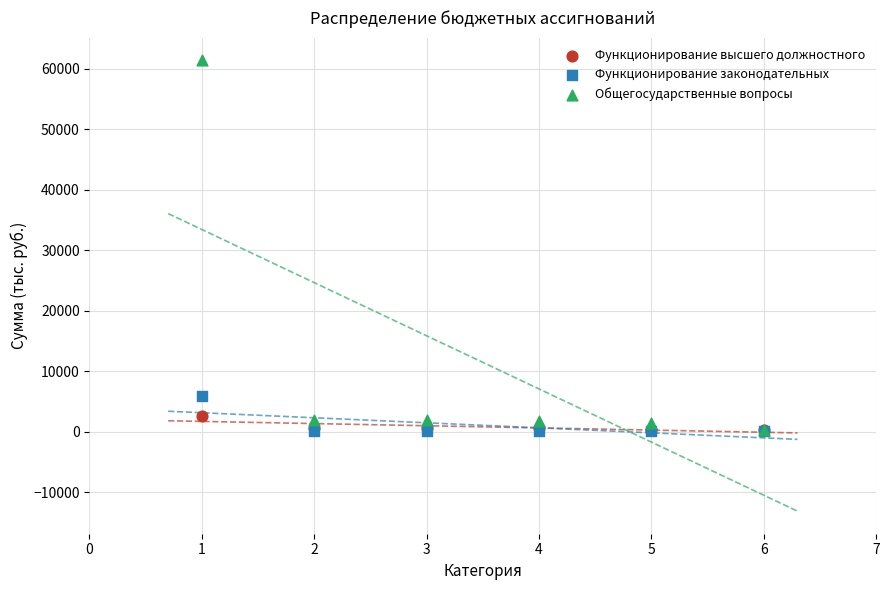

Across all series, what Y value is closest to 30704?

5821.1